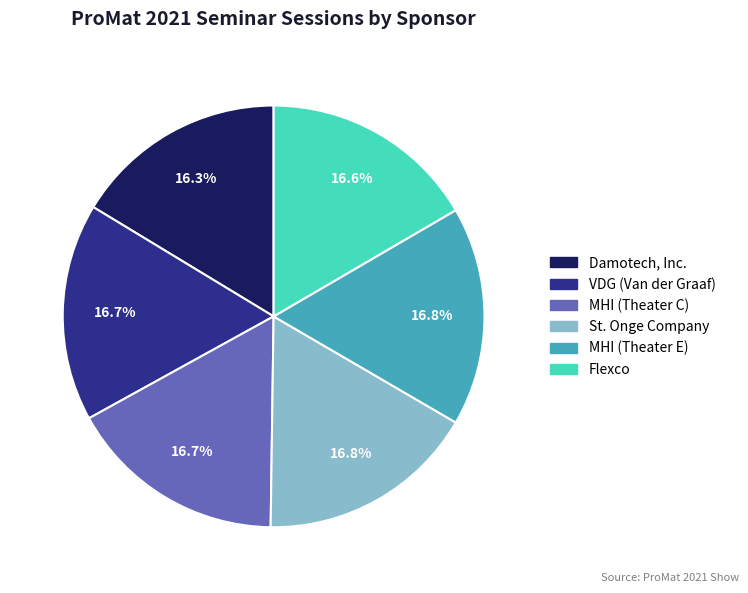

What is the ratio of the value at Damotech, Inc. to the value at St. Onge Company?

1.0